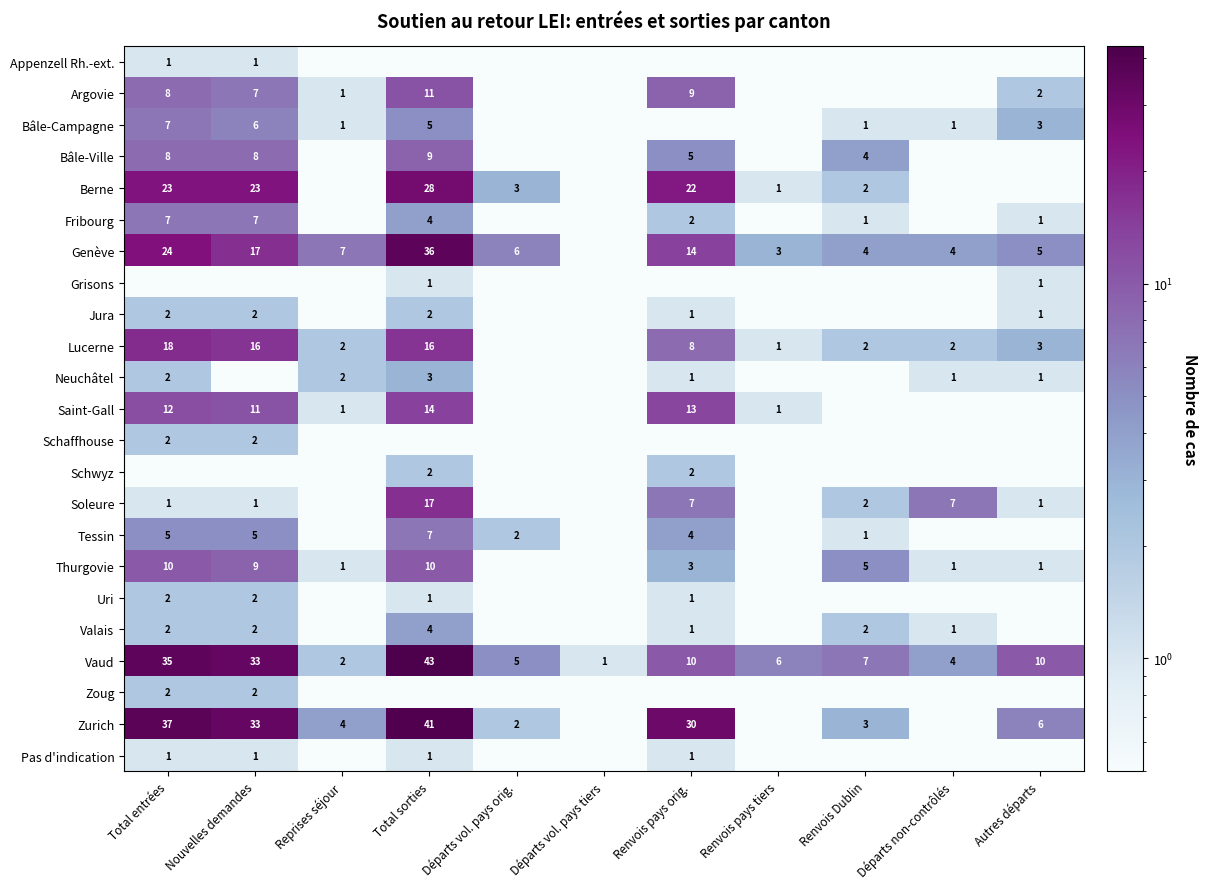

The value of Vaud at Nouvelles demandes is 23.0. True or false?

False